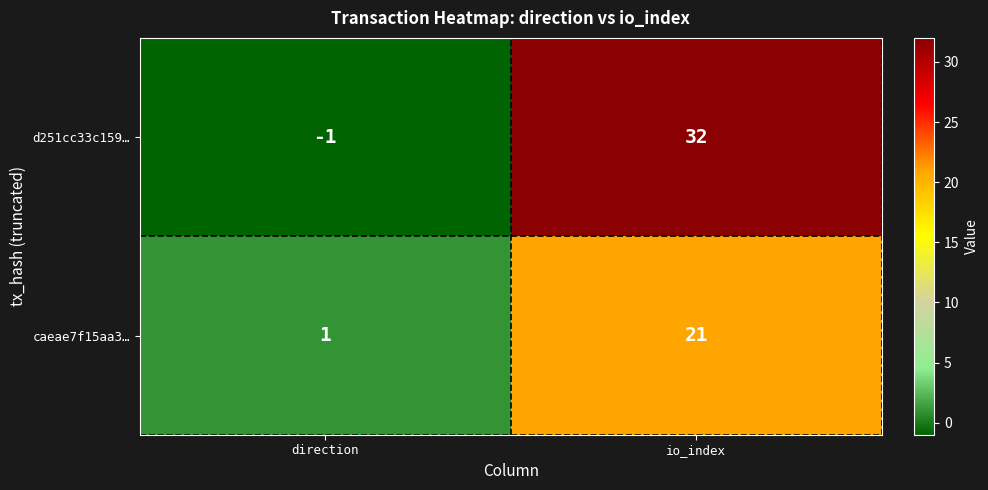

True or false: caeae7f15aa3… has a value of 21 at io_index.

True